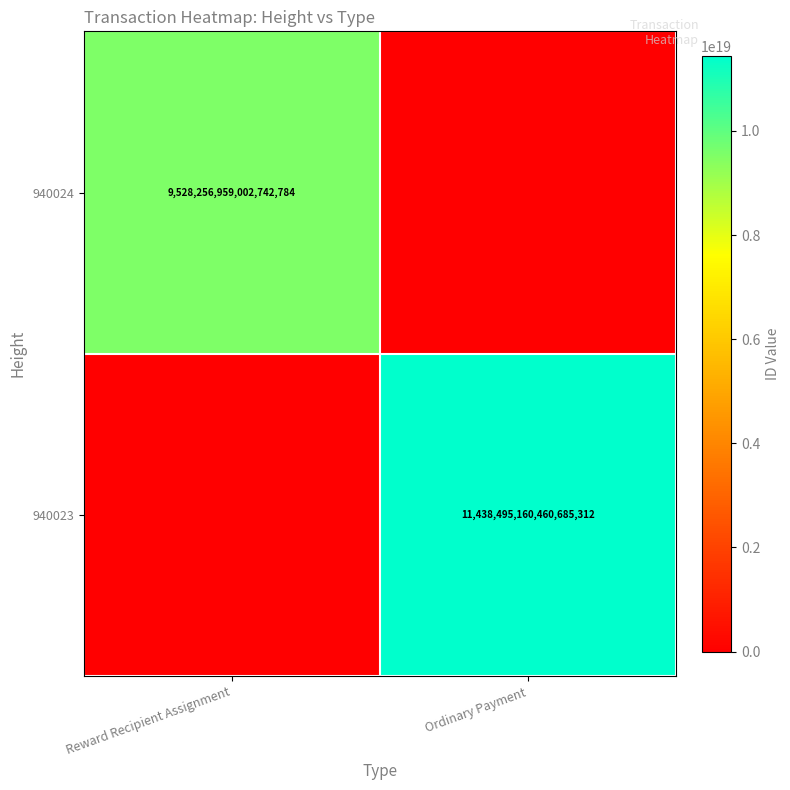

The 940023 series shows 11438495160460685312 at Ordinary Payment. True or false?

True